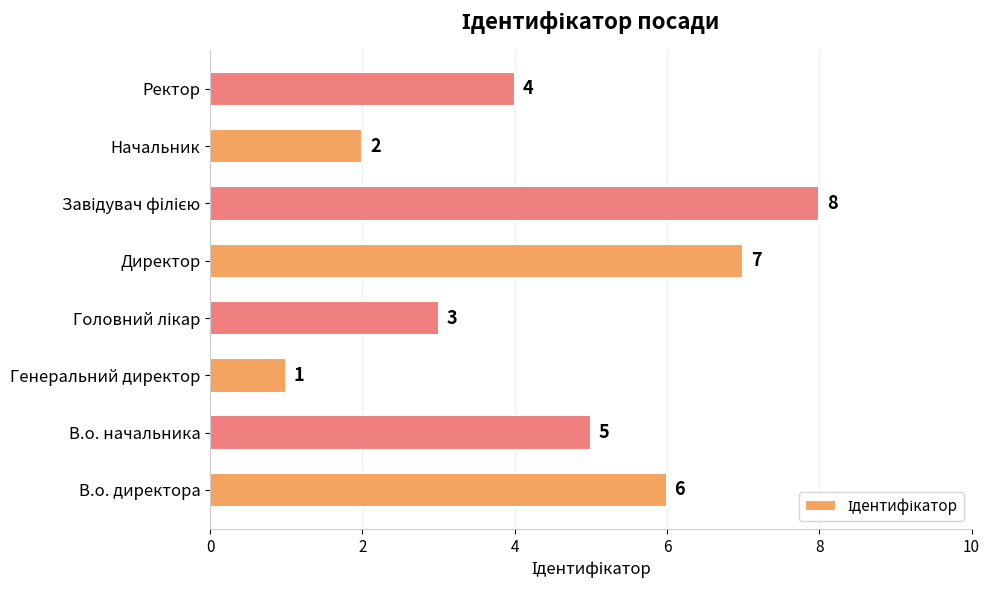

Does the chart contain any negative values?

No